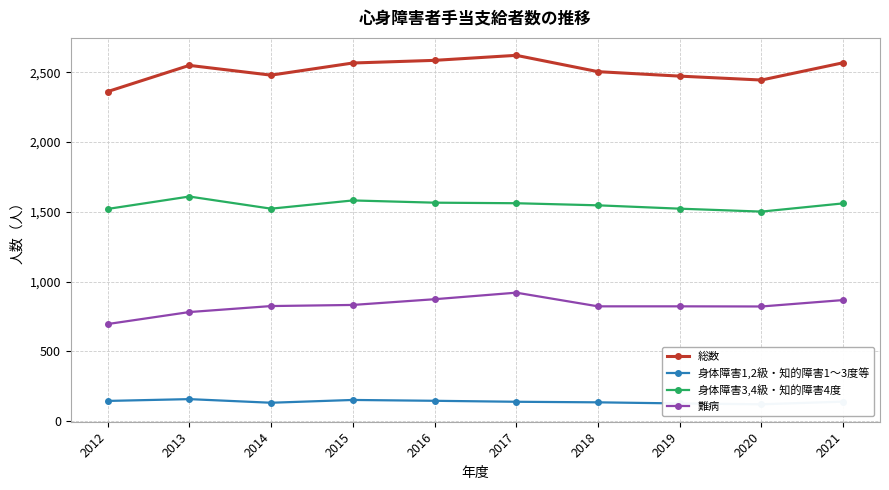

What is the value of the 身体障害1,2級・知的障害1～3度等 point at the 3rd from the left?

132